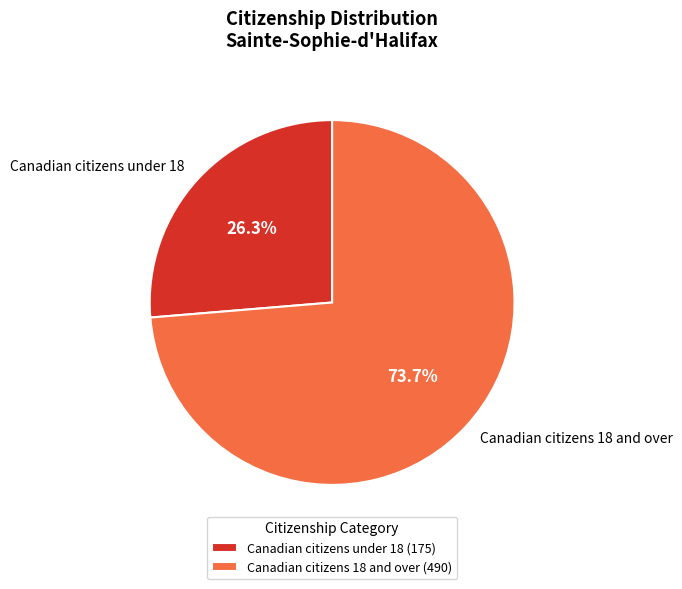

To the nearest percent, what is the difference between the largest and smallest slice percentages?

47%